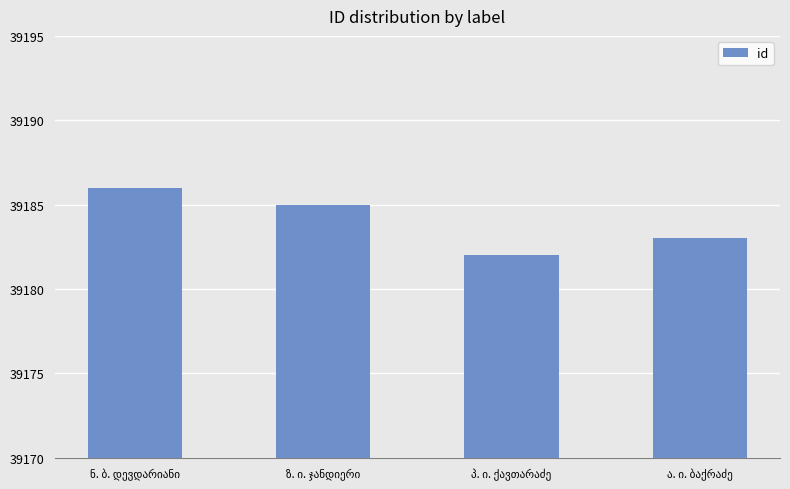

What is the minimum value shown in the chart?

39182